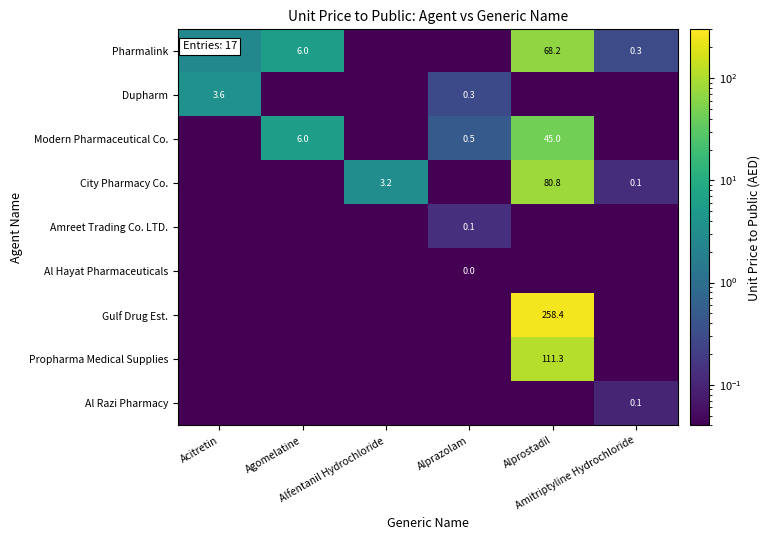

Between Amitriptyline Hydrochloride and Alfentanil Hydrochloride, which is larger?

Amitriptyline Hydrochloride